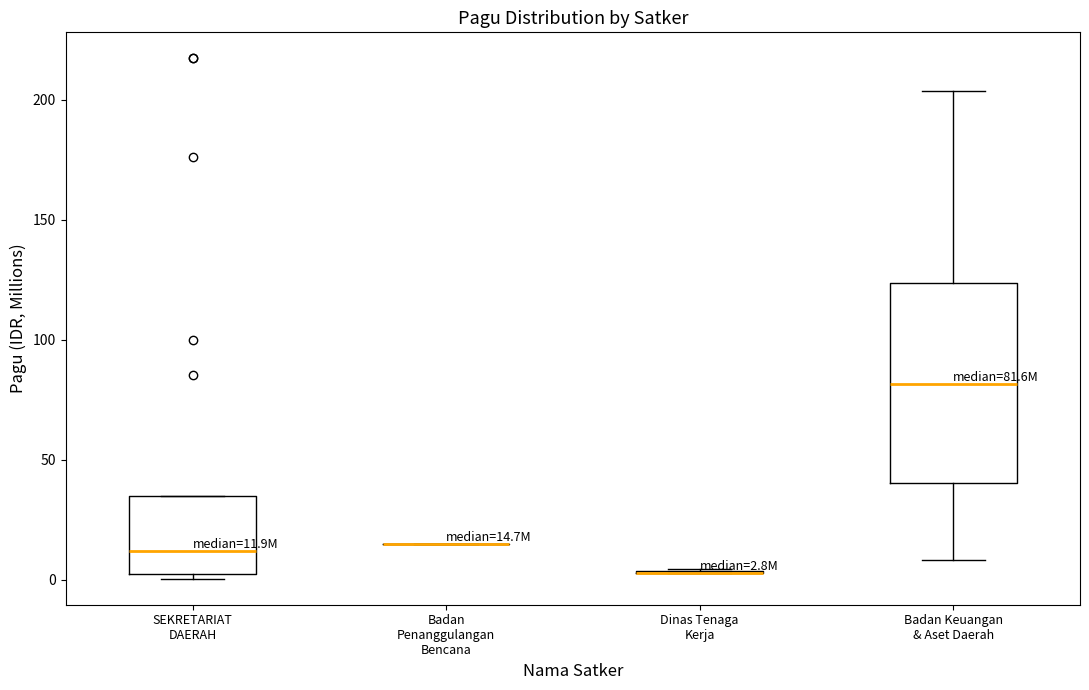

Which box is the tallest, from its lower edge to its upper edge?

Badan Keuangan & Aset Daerah